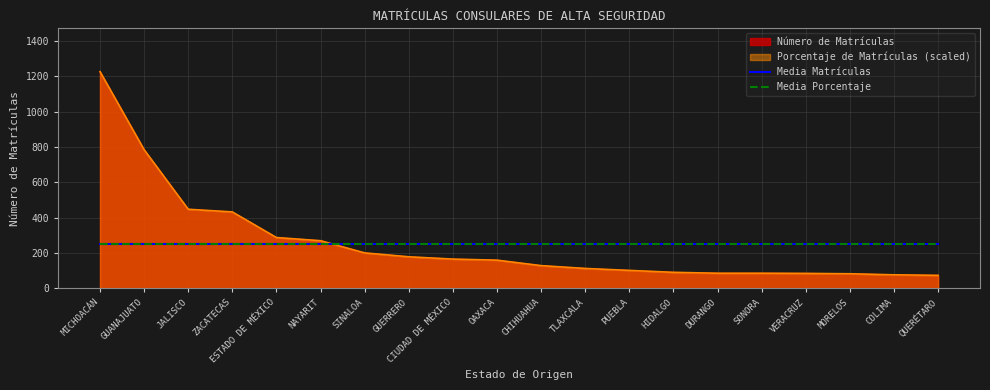

True or false: Media Matrículas and Media Porcentaje cross at least once.

False